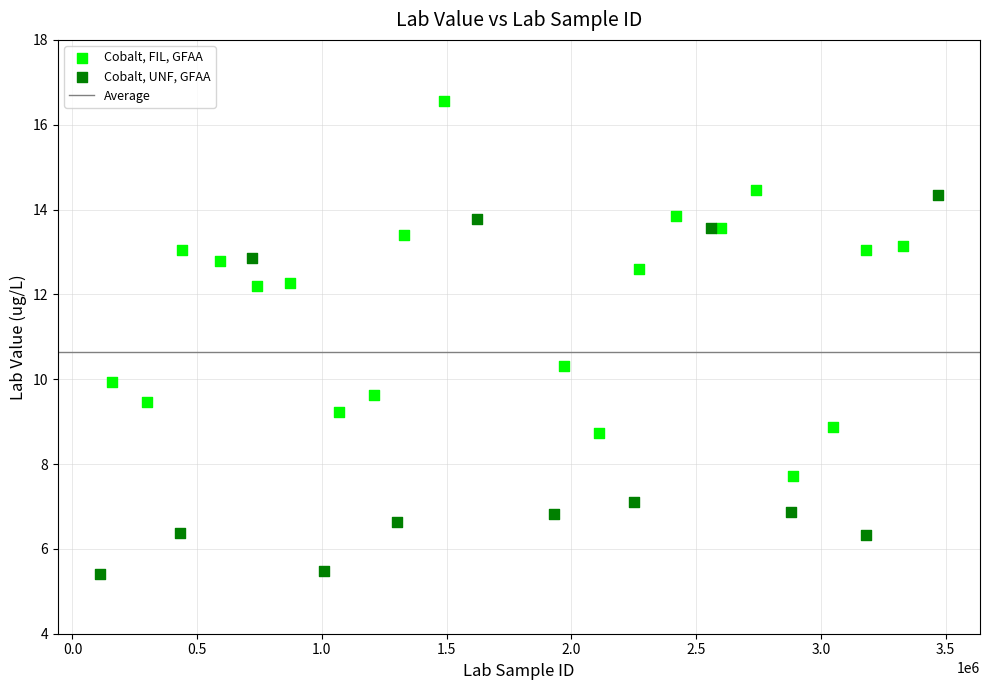

Which series contains the highest Y value?

Cobalt, FIL, GFAA